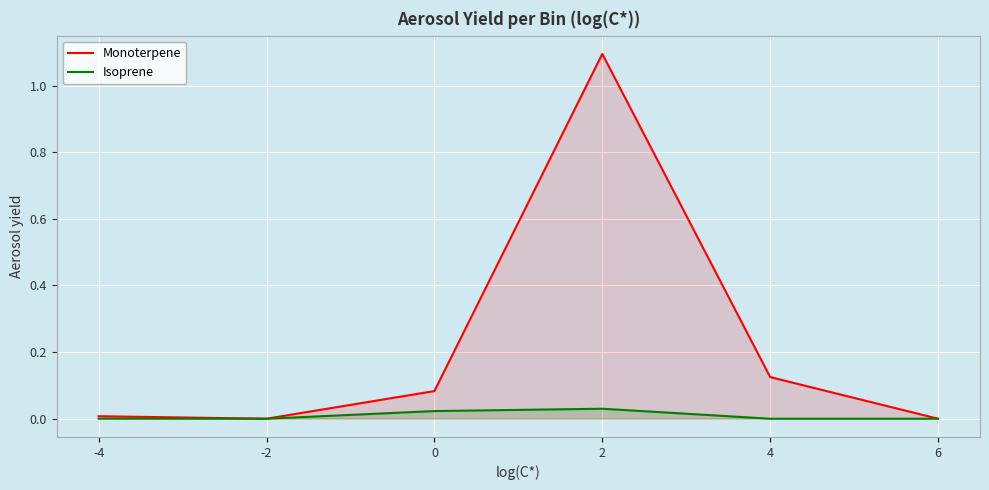

What is the value of the Monoterpene point at the 4th from the left?

1.1